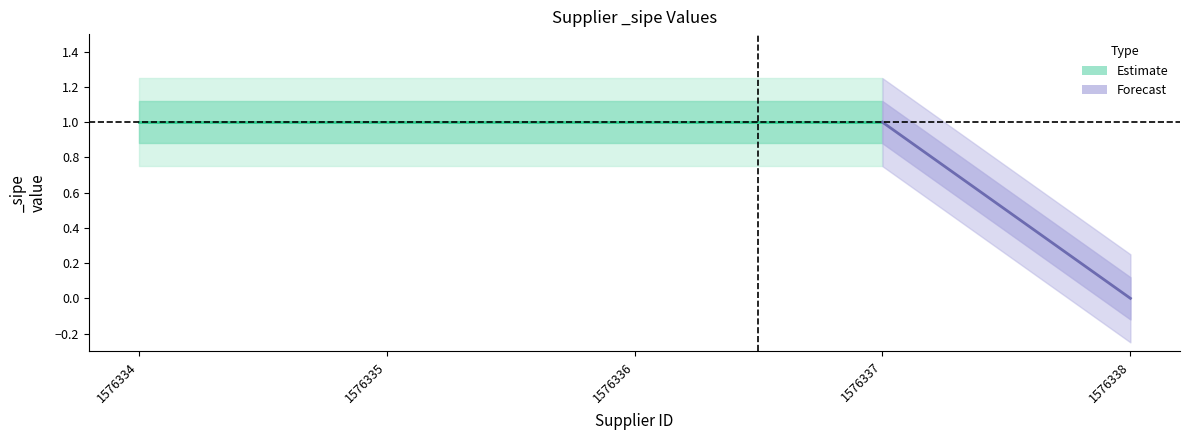

The _sipe_upper1 series shows 0.3 at 1576338. True or false?

False